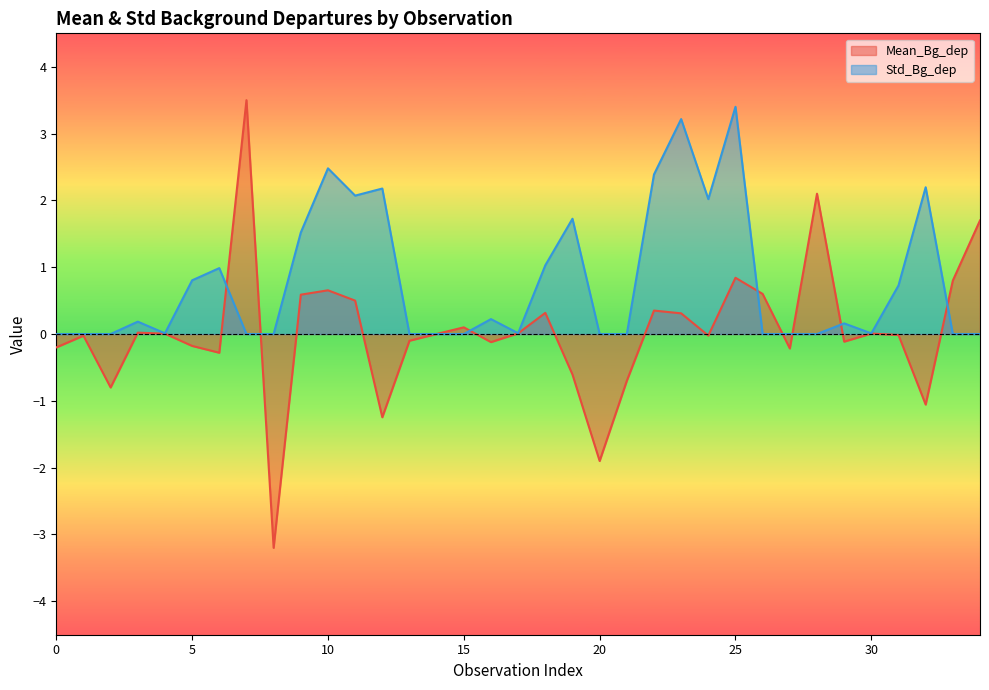

Rank the series by their average value, from highest to lowest.

Std_Bg_dep, Mean_Bg_dep